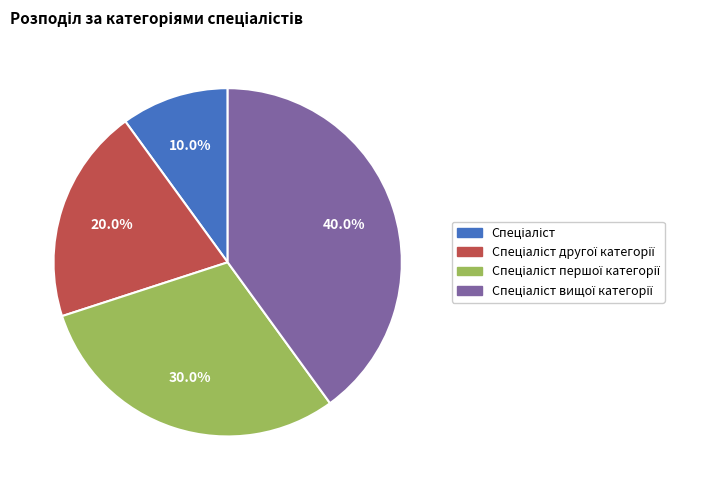

Is there any slice that represents more than half of the pie?

No